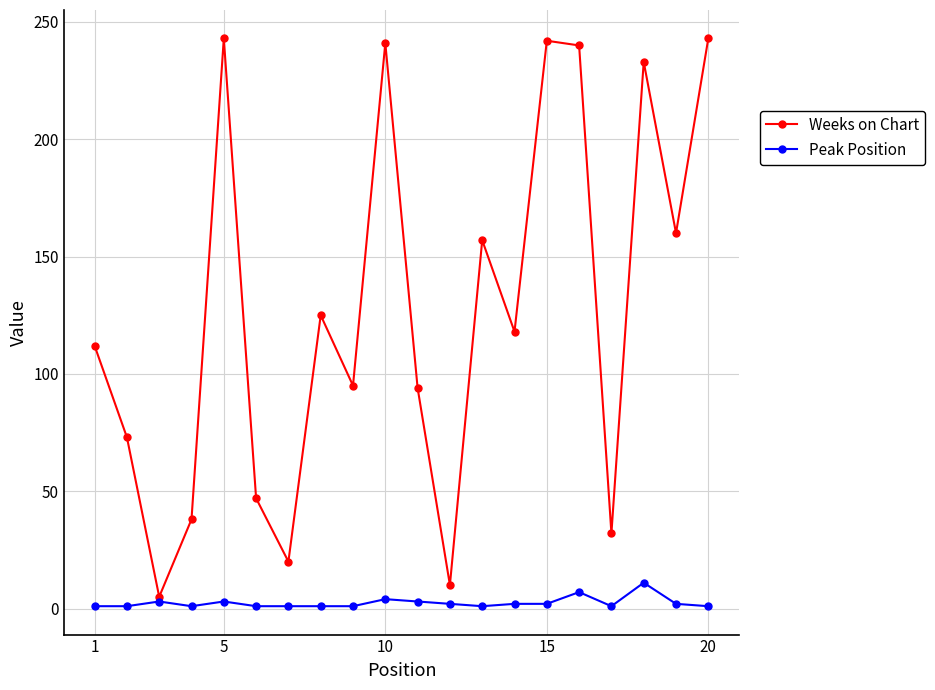

In Weeks on Chart, how many points are higher than both neighbors (excluding endpoints)?

6